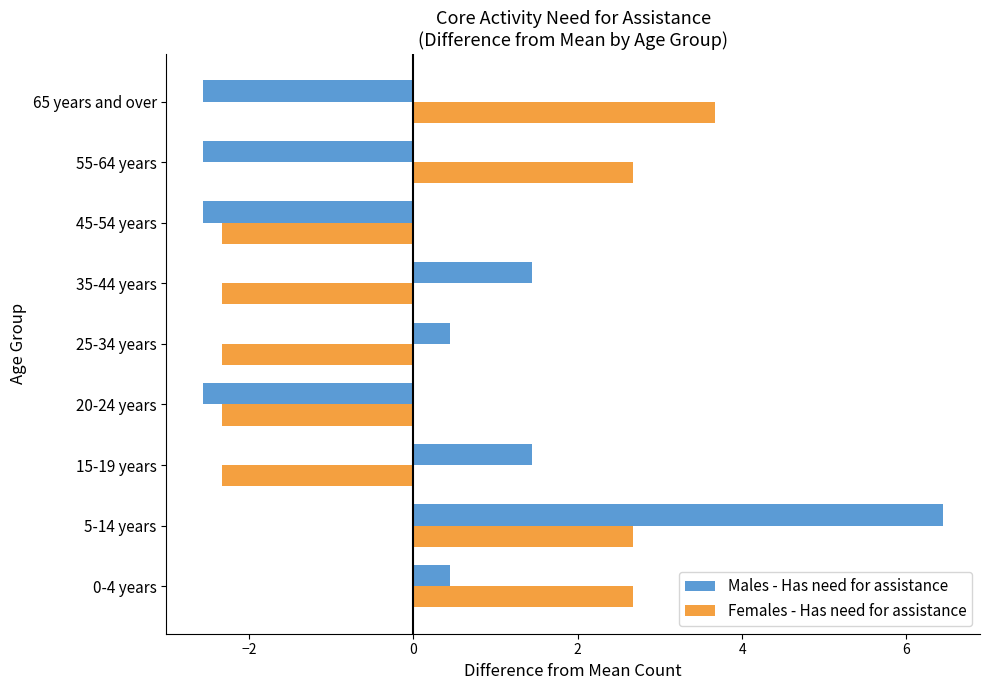

Which category has the highest value in the Females - Has need for assistance series?

65 years and over